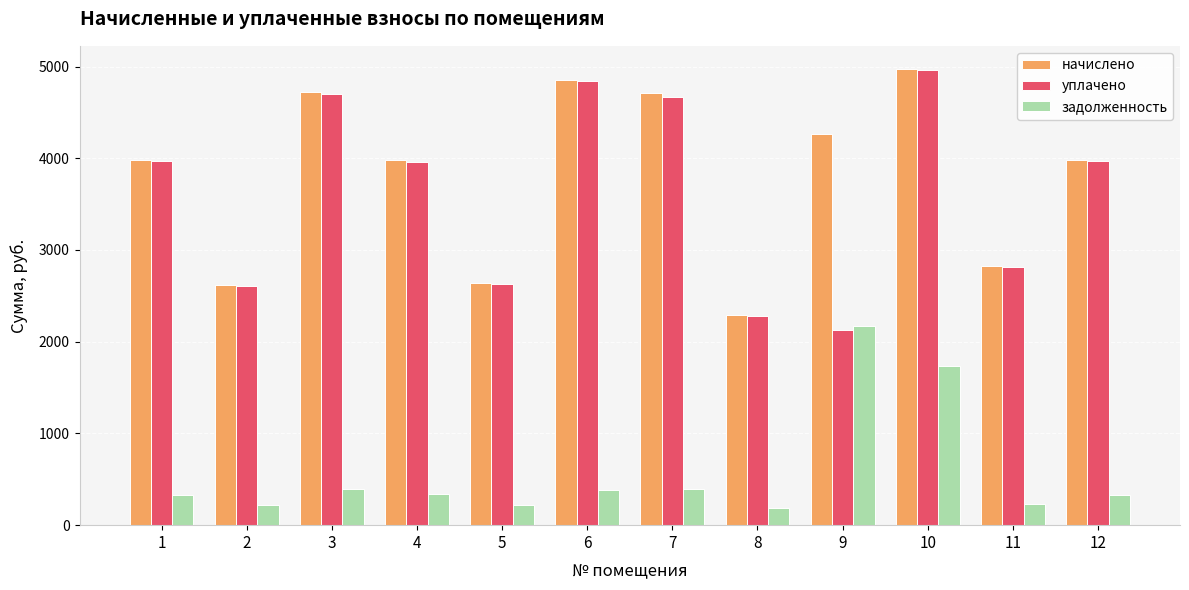

At how many categories does at least one series exceed 3253?

8